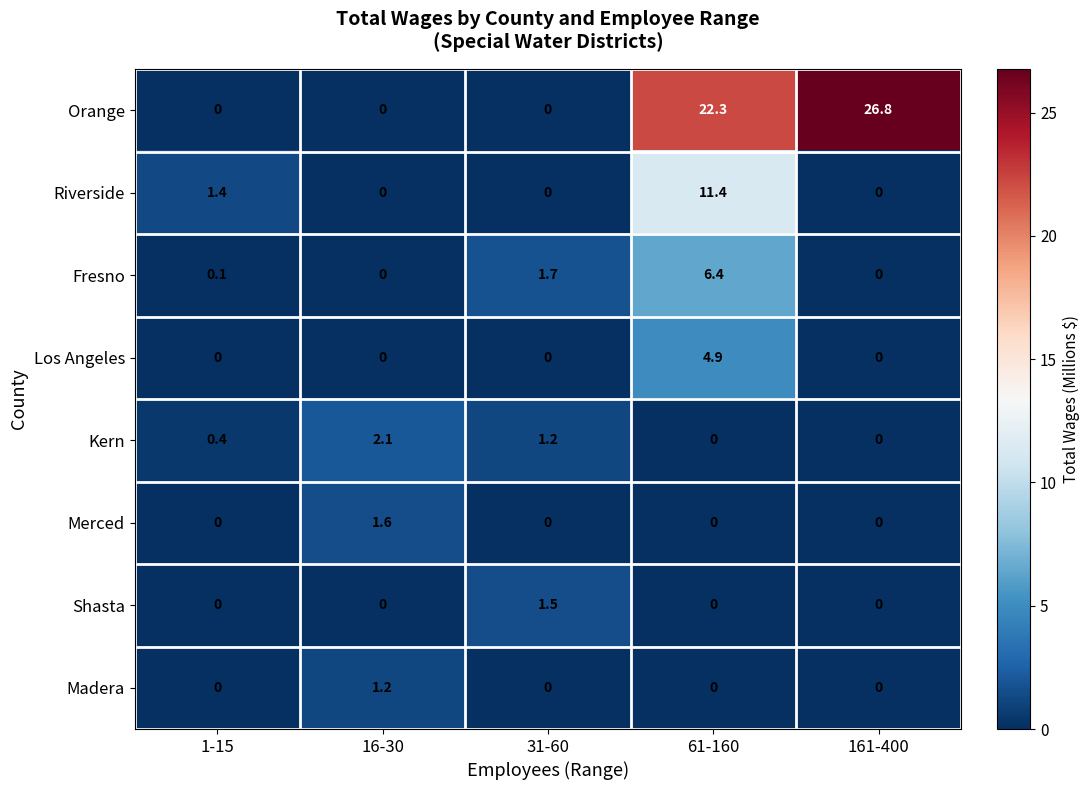

How many Madera values are between 0 and 1?

4